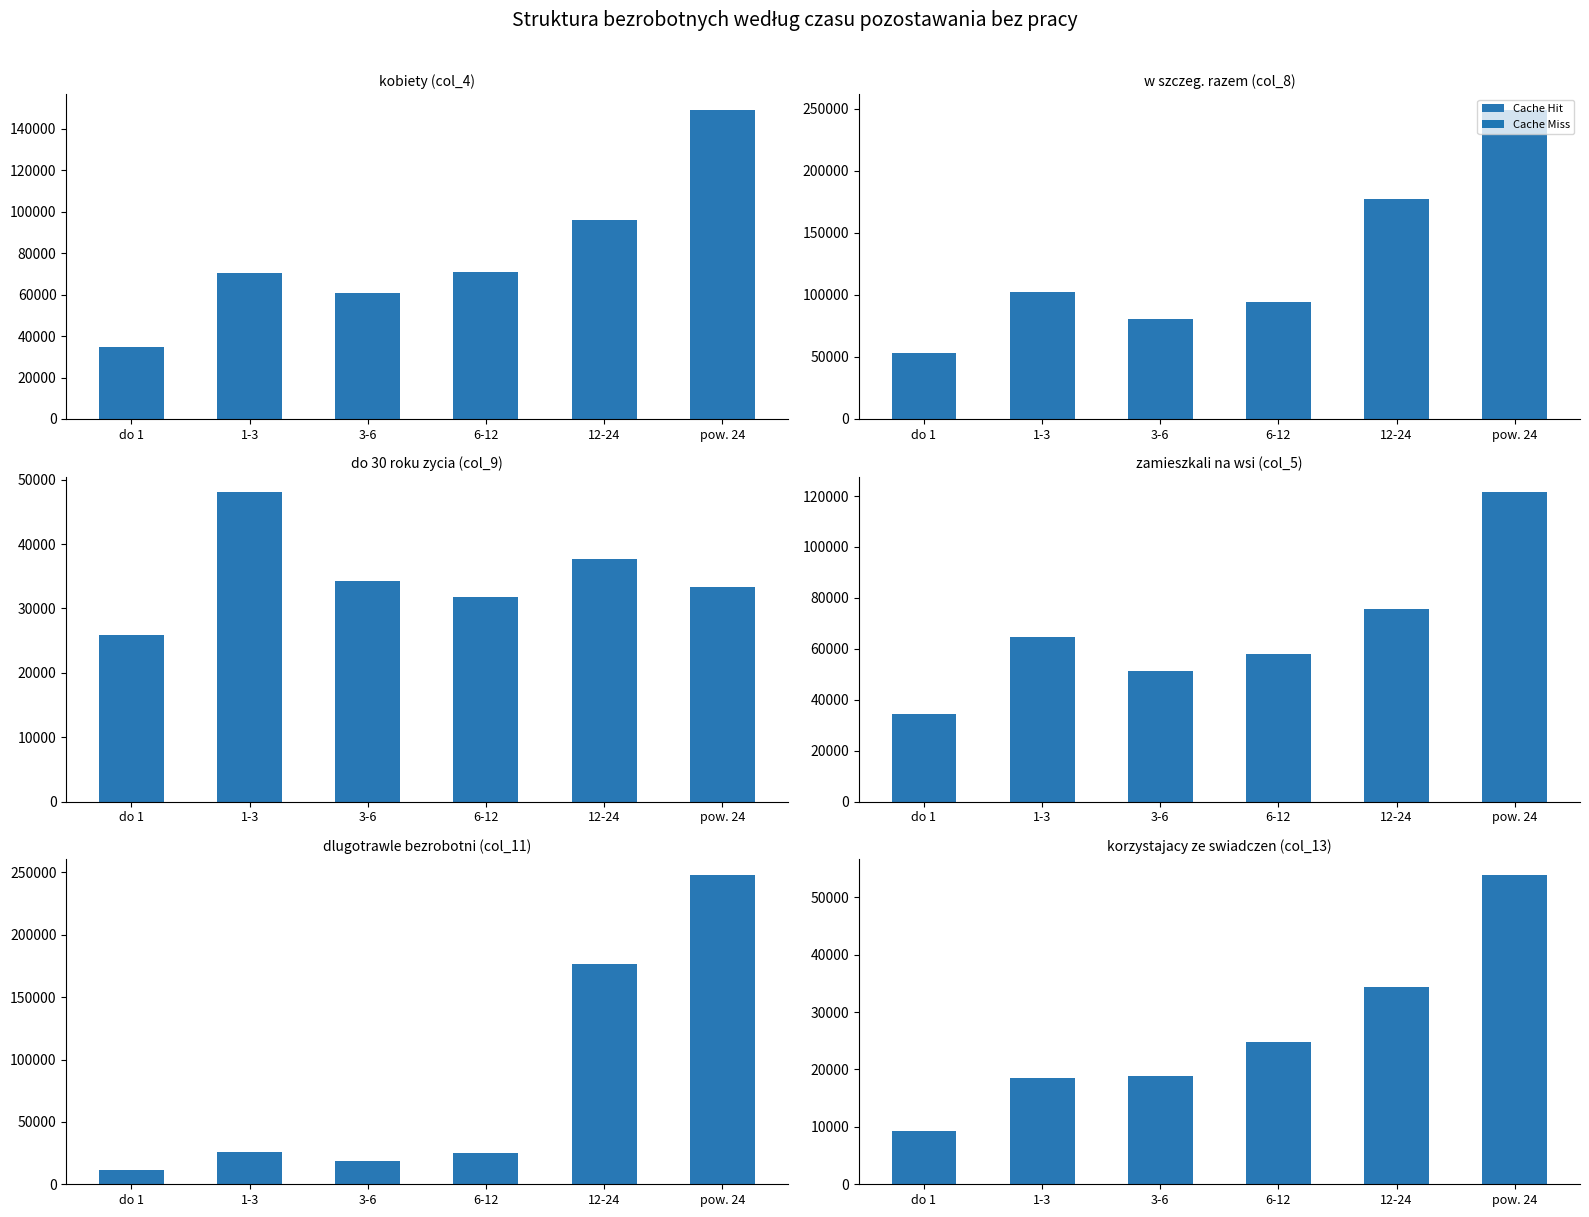

Rank the categories by kobiety (col_4) value from highest to lowest.

pow. 24, 12-24, 6-12, 1-3, 3-6, do 1